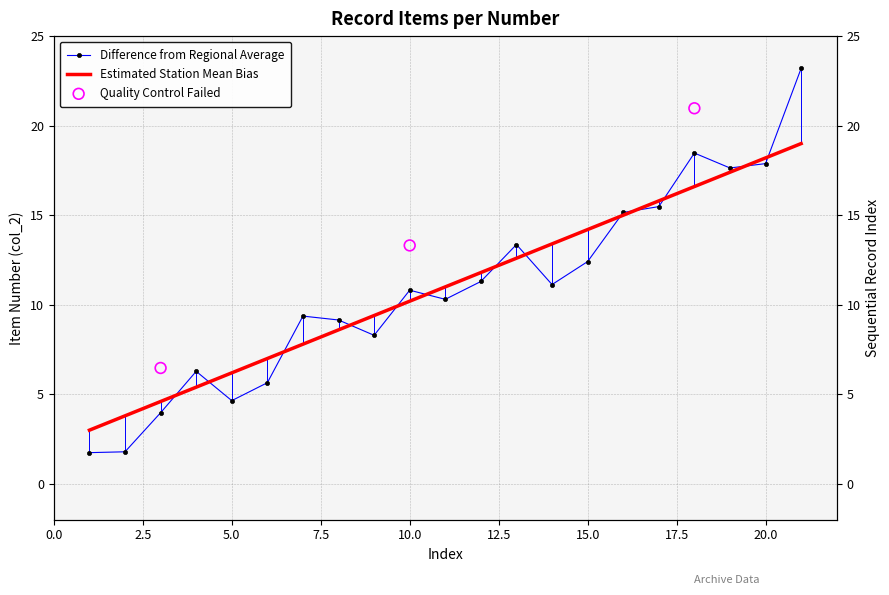

What is the change in value from 9 to 12?

+2.4